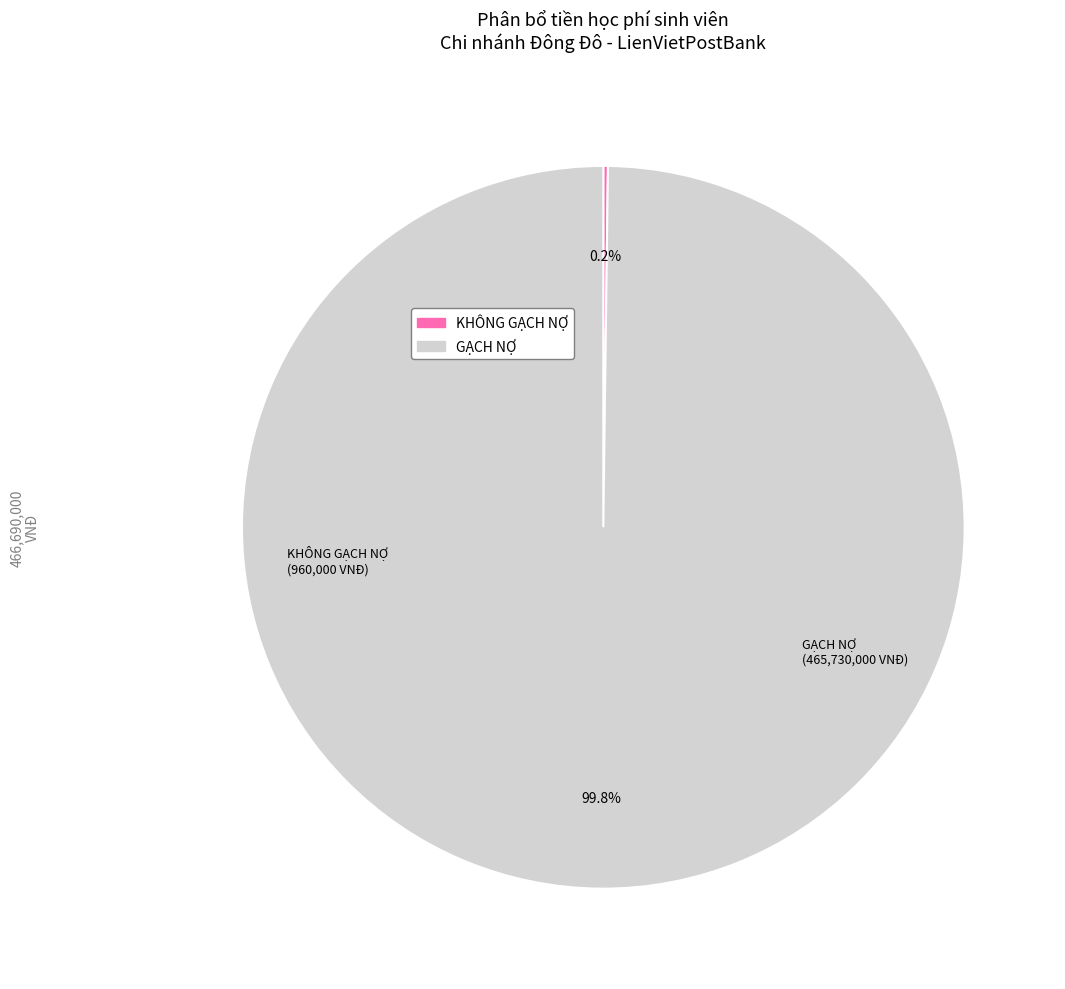

Which category has the biggest portion of the pie?

GẠCH NỢ